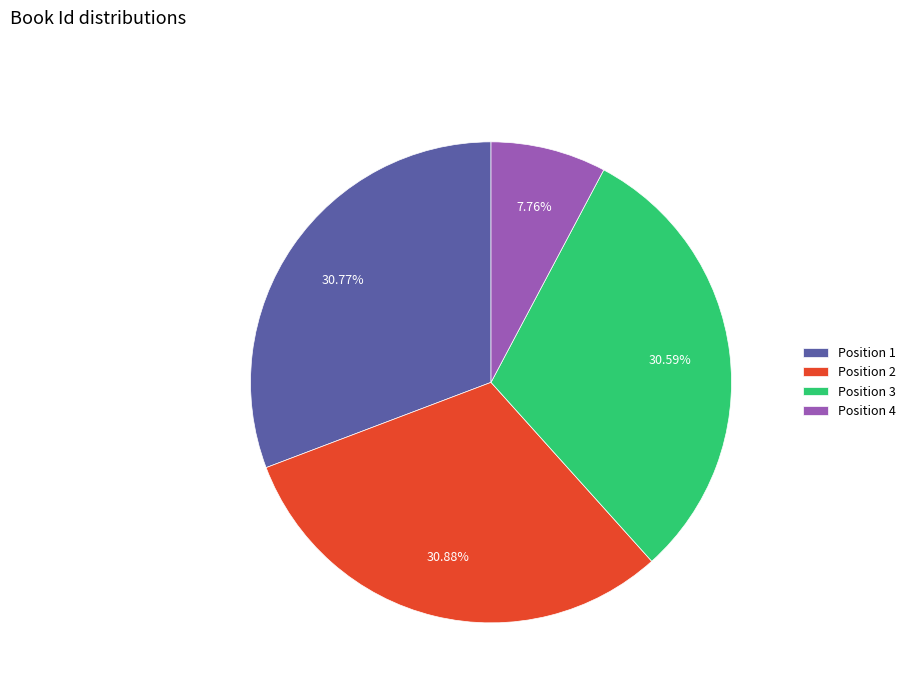

Is there a majority slice in this chart?

No